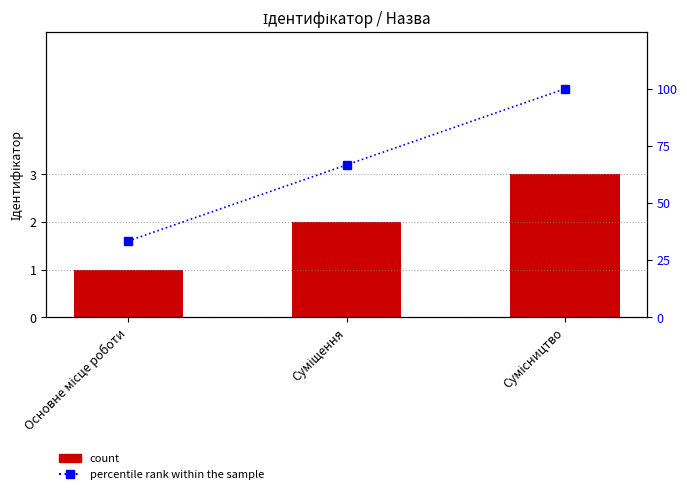

What is the value of the Ідентифікатор bar at the 2nd from the left?

2.0